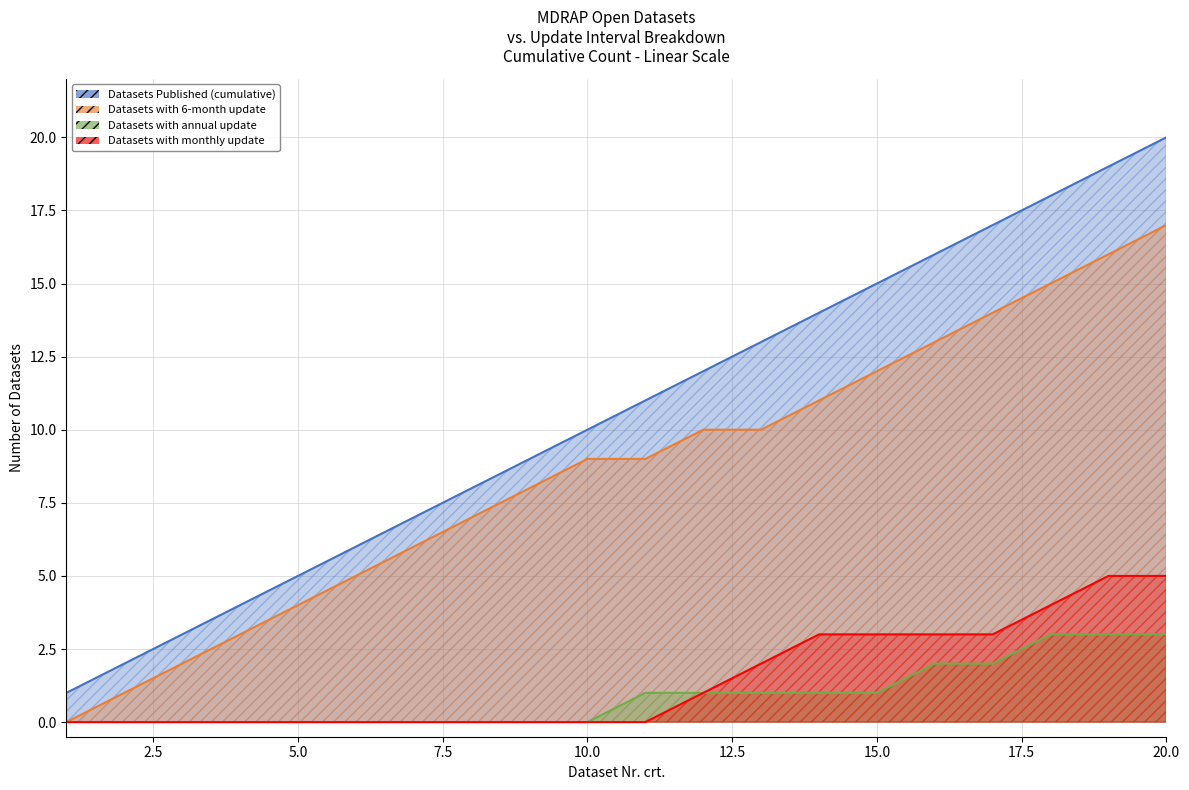

What is the value of the Datasets with monthly update point at the 12th from the left?

1